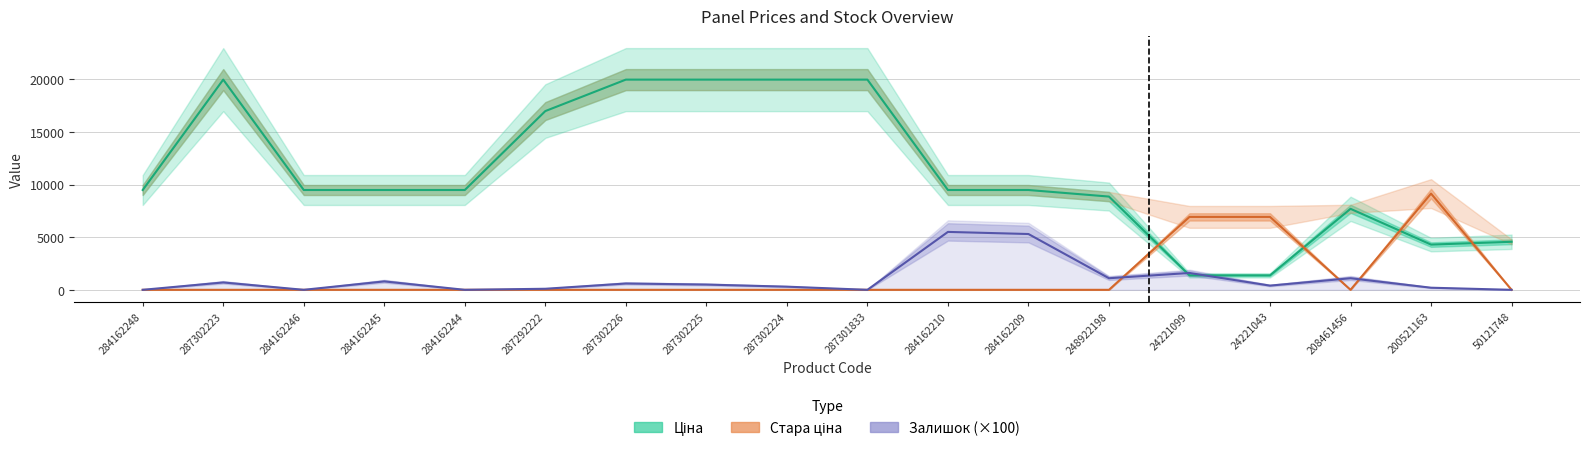

Is this an area chart (filled region under the line)?

No